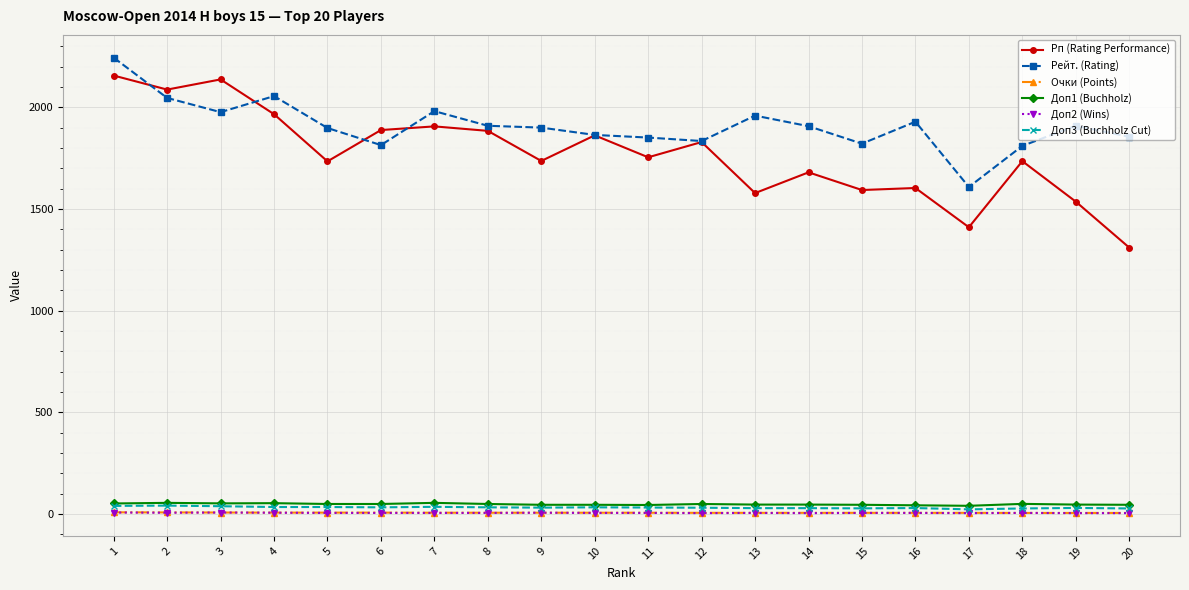

Between 2 and 10, which series saw the biggest shift?

Рп (Rating Performance)